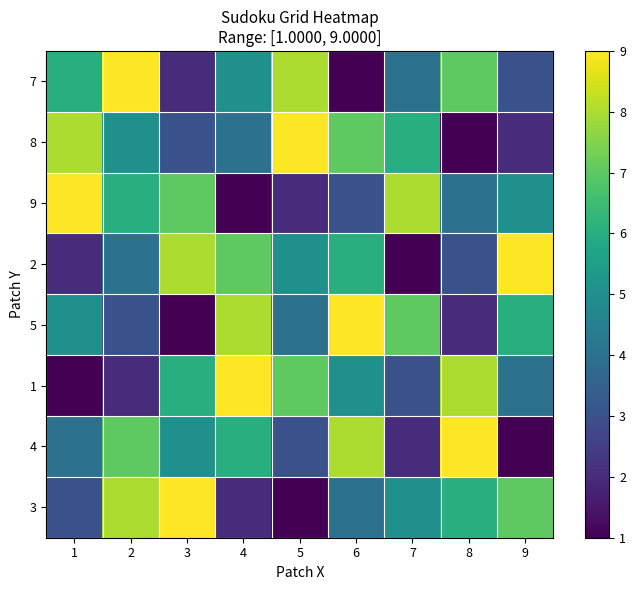

Reading right to left, what are all the values shown in this chart?

7: 9=3	8=7	7=4	6=1	5=8	4=5	3=2	2=9	1=6
8: 9=2	8=1	7=6	6=7	5=9	4=4	3=3	2=5	1=8
9: 9=5	8=4	7=8	6=3	5=2	4=1	3=7	2=6	1=9
2: 9=9	8=3	7=1	6=6	5=5	4=7	3=8	2=4	1=2
5: 9=6	8=2	7=7	6=9	5=4	4=8	3=1	2=3	1=5
1: 9=4	8=8	7=3	6=5	5=7	4=9	3=6	2=2	1=1
4: 9=1	8=9	7=2	6=8	5=3	4=6	3=5	2=7	1=4
3: 9=7	8=6	7=5	6=4	5=1	4=2	3=9	2=8	1=3